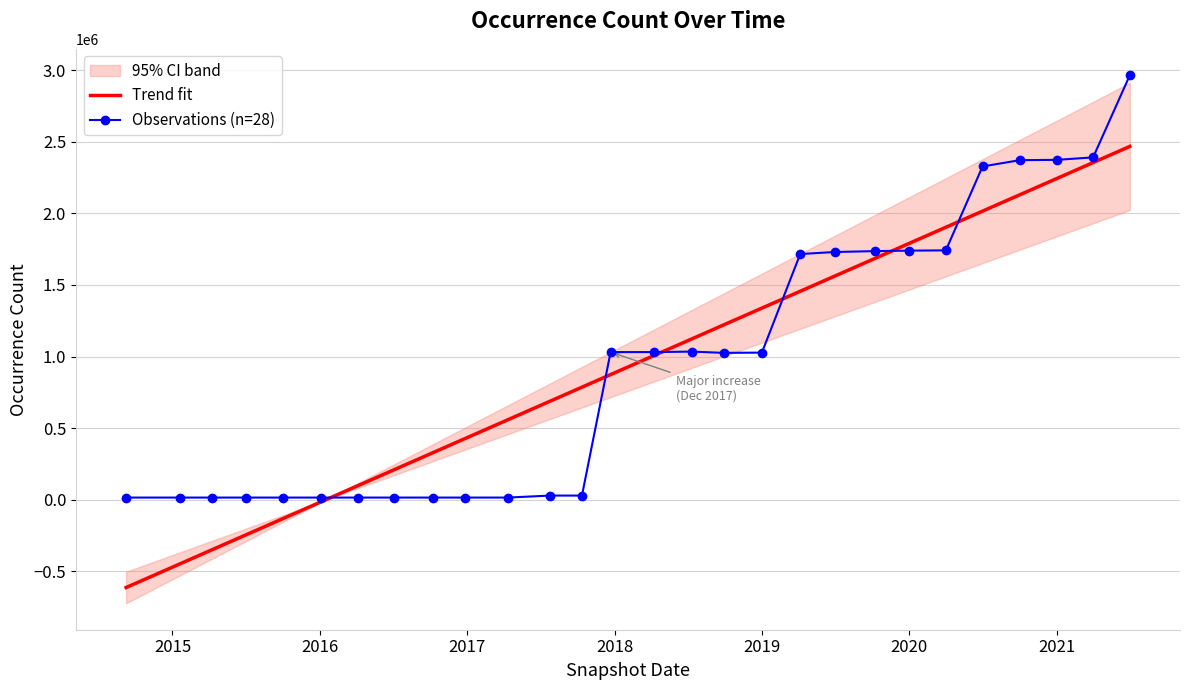

Is it true that the value at 2020-04-01 is 903700?

False